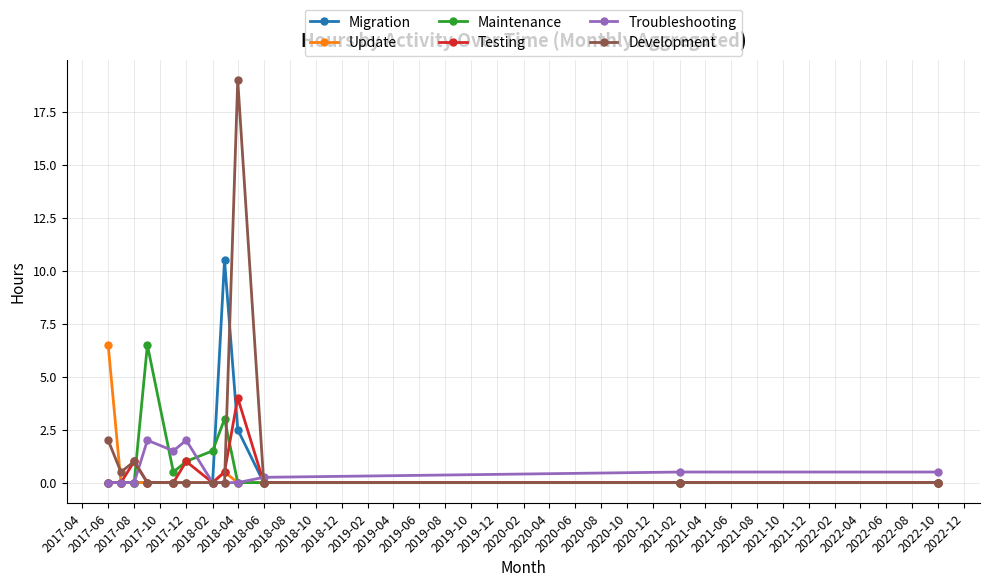

What is the highest value of the Update series?

6.5